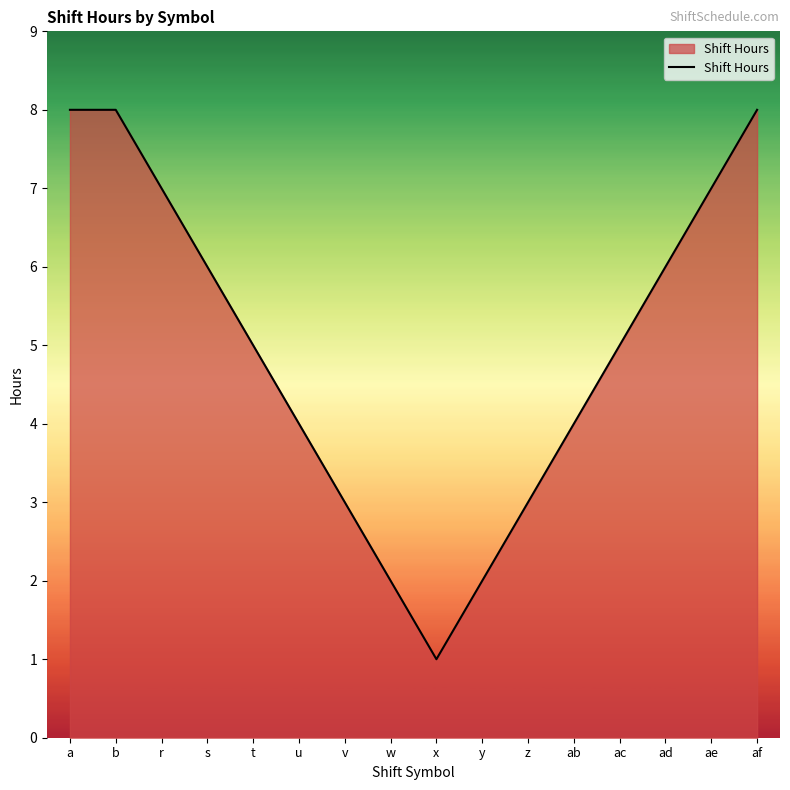

What is the difference between the values at z and b?

5